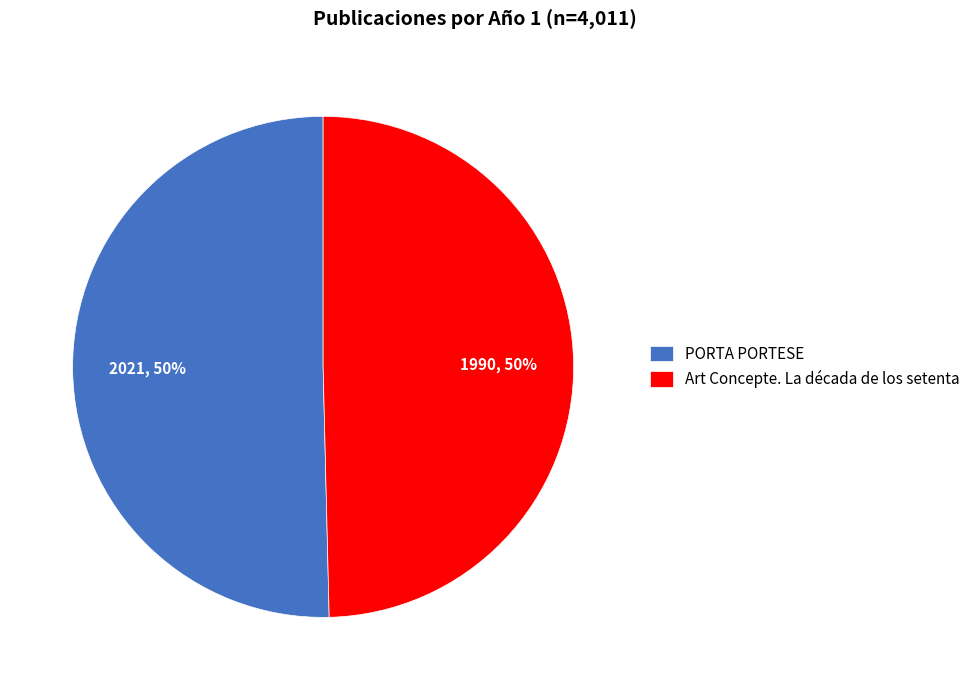

Do PORTA PORTESE and Art Concepte. La década de los setenta together represent more than half of the pie?

Yes